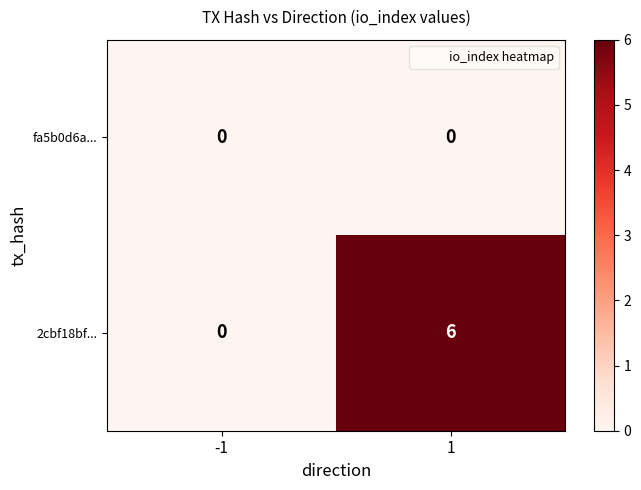

Is it true that fa5b0d6a... equals 0 at 1?

True